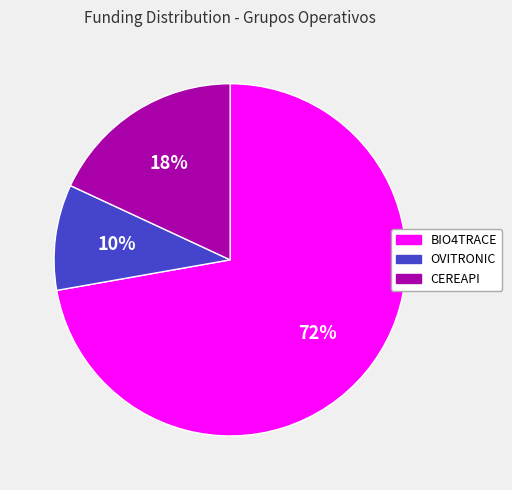

To the nearest percent, what is the average slice percentage?

33%